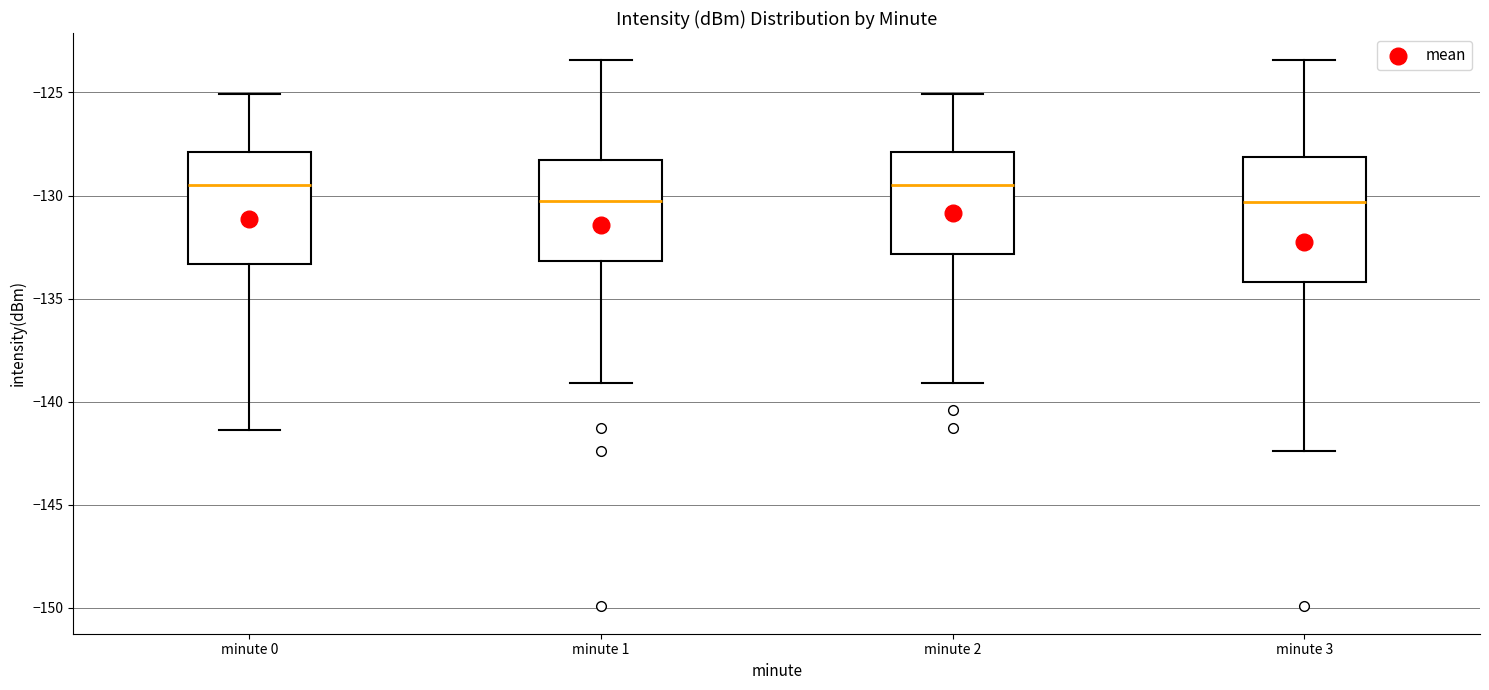

Reading left to right, transcribe this box plot: for each box, give where its median line is, the range the box spans, and where its two whiskers end, as read against the y-axis. The values are not printed on the chart, so give them approximately, as read against the axis.

minute 0: median -129.5, box -133.5 to -128.0, whiskers -141.5 to -125.0
minute 1: median -130.5, box -133.0 to -128.5, whiskers -139.0 to -123.5
minute 2: median -129.5, box -133.0 to -128.0, whiskers -139.0 to -125.0
minute 3: median -130.5, box -134.0 to -128.0, whiskers -142.5 to -123.5